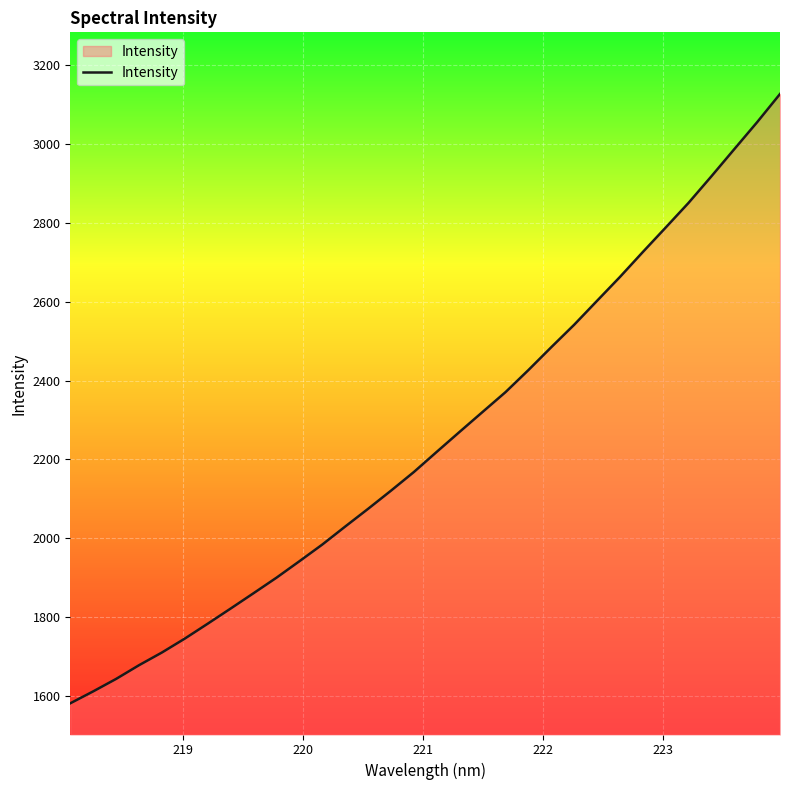

What is the maximum value shown in the chart?

3126.6